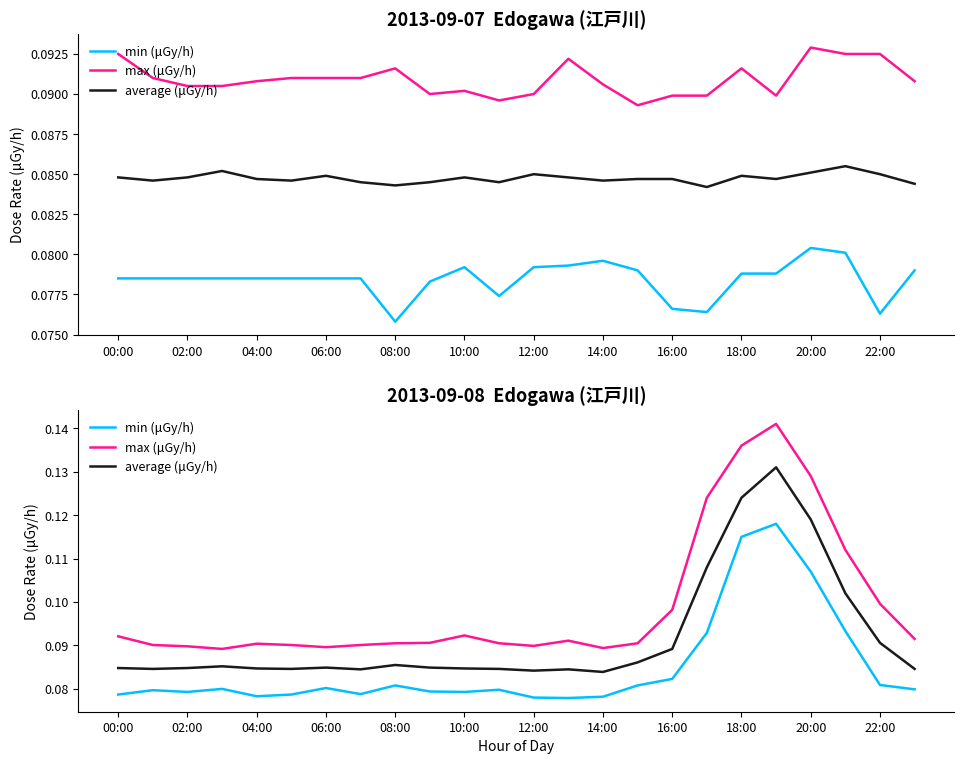

Which has a higher value, 00:00 or 22:00?

22:00